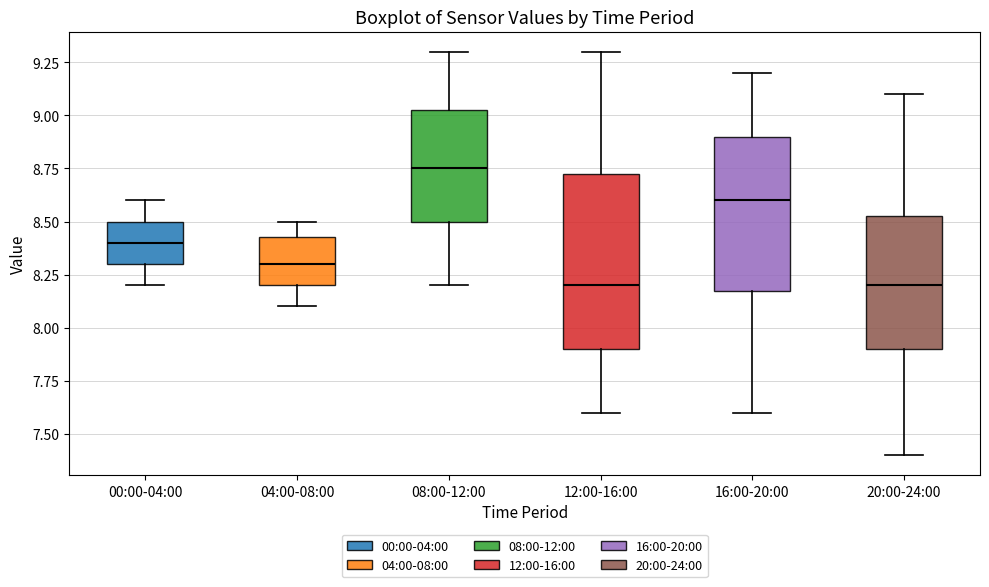

Where does the upper whisker of the box for 20:00-24:00 end on the y-axis? The values are not printed on the chart, so give them approximately, as read against the axis.

9.10